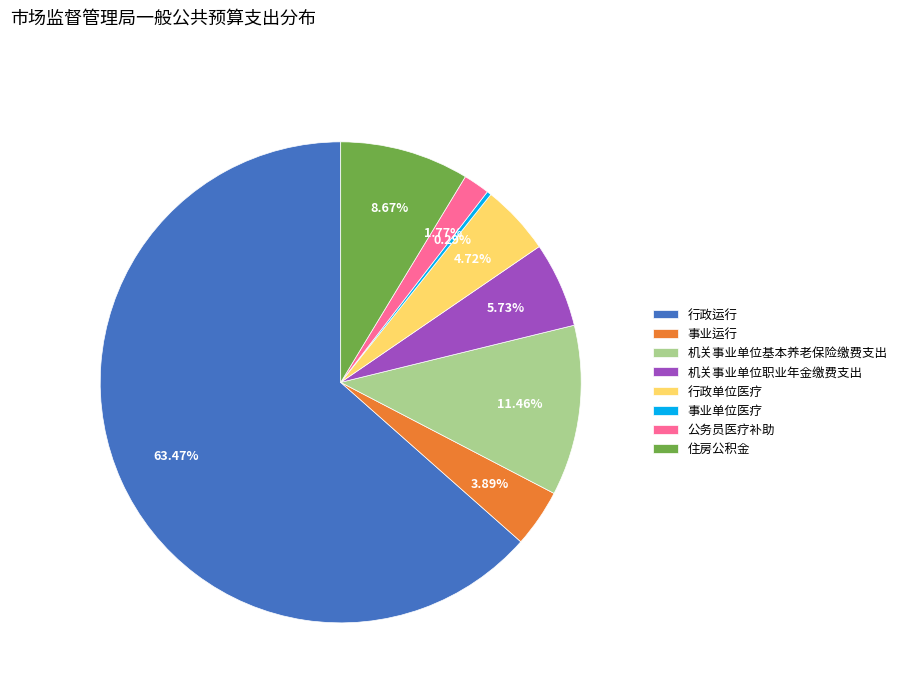

Between 事业单位医疗 and 行政运行, which is larger?

行政运行